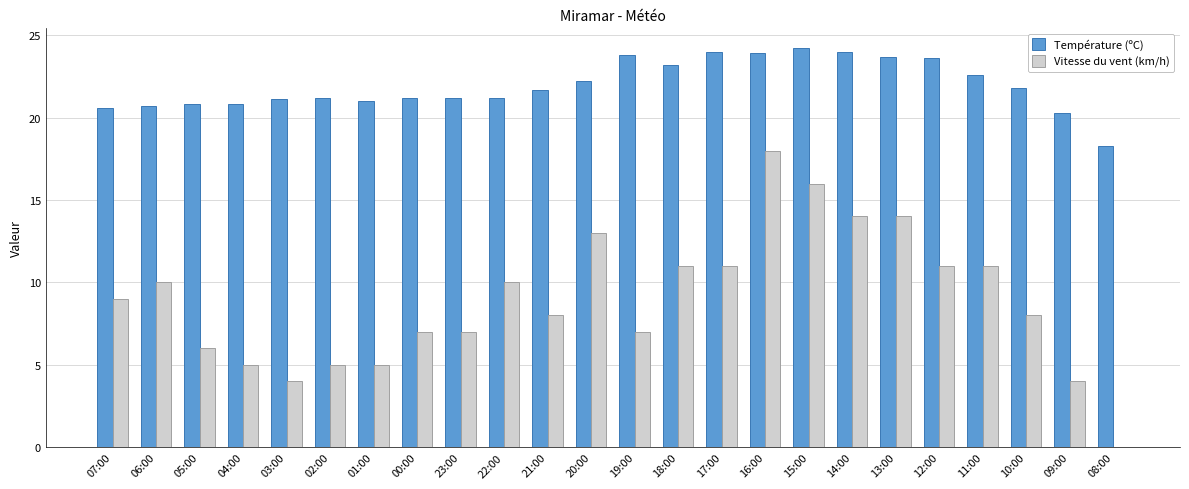

Are the bars grouped side by side (vs. stacked)?

Yes